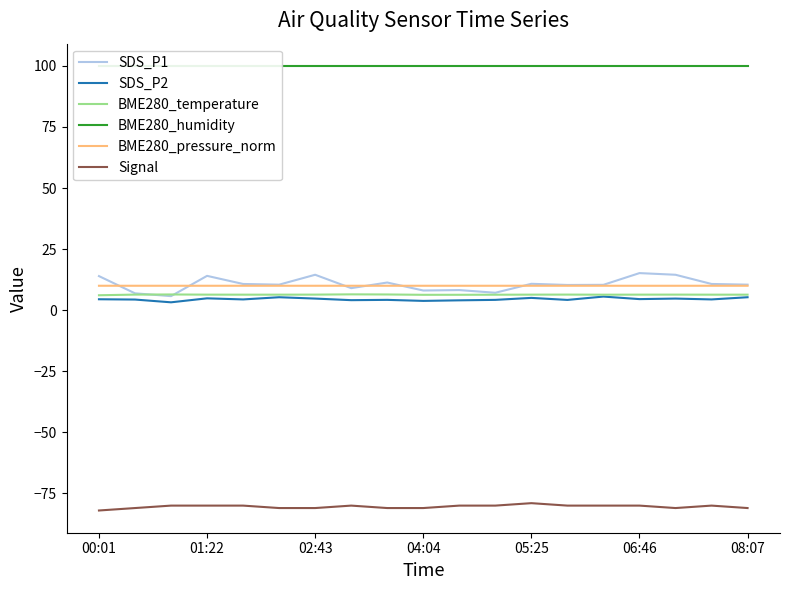

How many lines are shown in the chart?

6